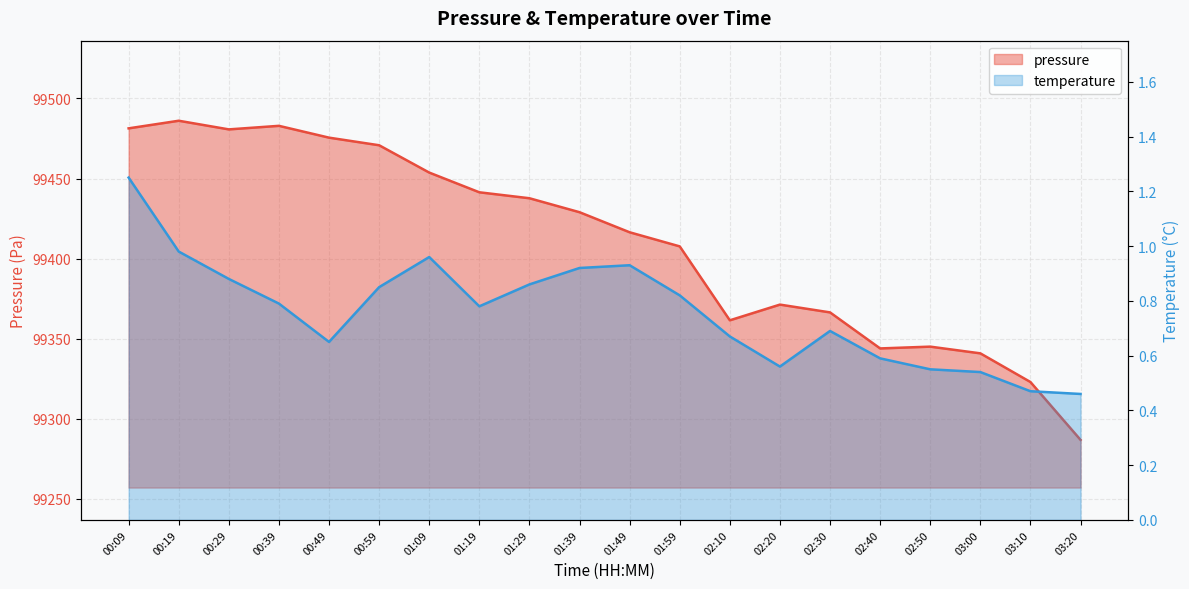

What is the label of the 13th point from the left?

02:10